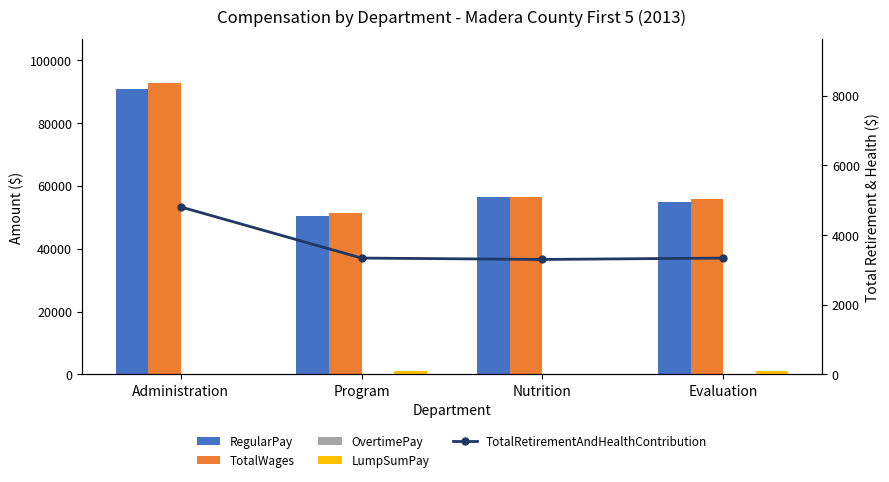

At which category does the chart reach its peak across all series?

Administration